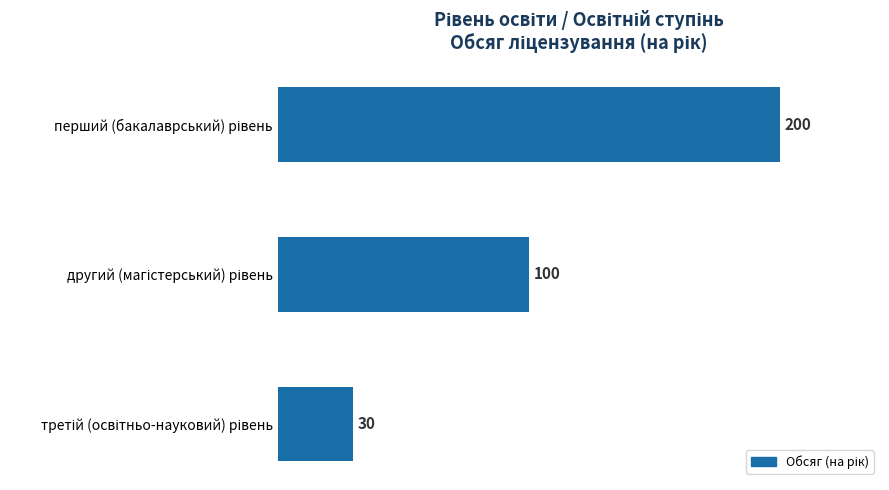

What is the maximum value shown in the chart?

200